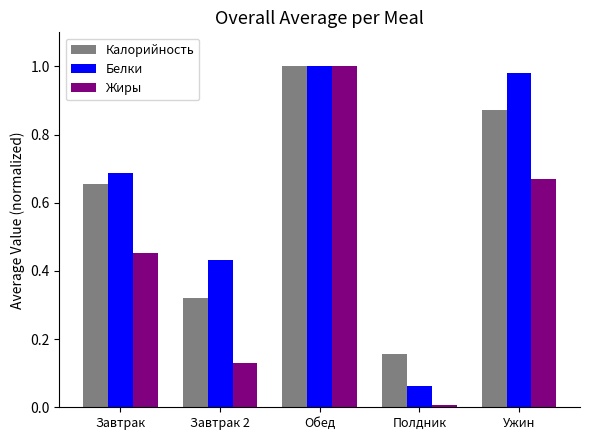

What is the sum of the Белки values at Ужин and Завтрак 2?

1.4